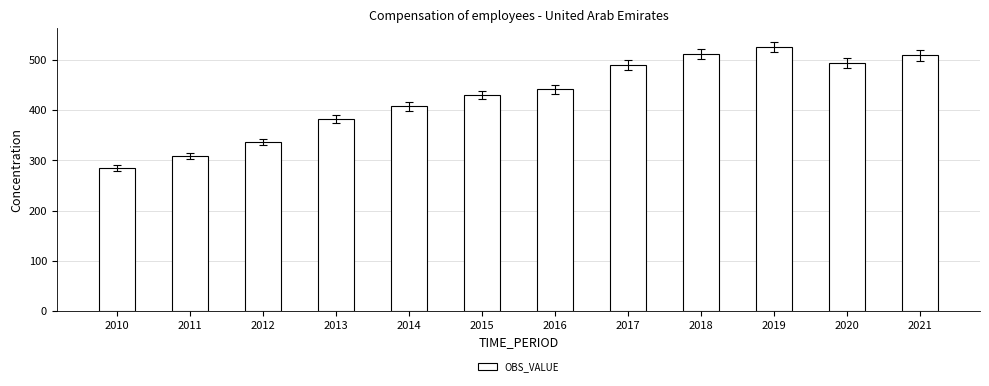

Is it true that the value at 2010 is 494.4?

False